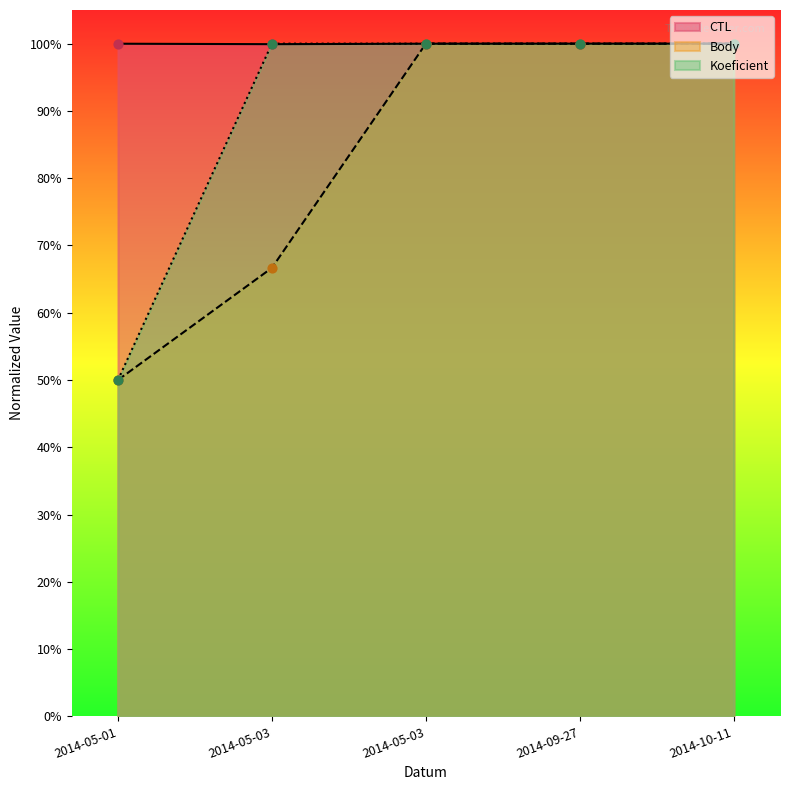

Which series has the largest total across all categories?

CTL